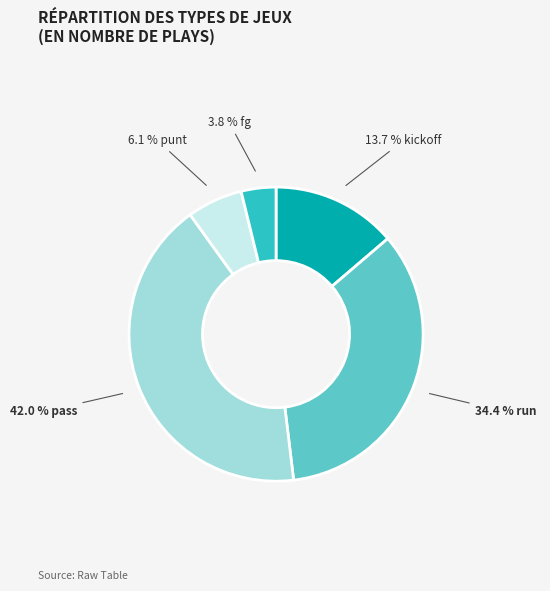

Does any single category account for the majority?

No